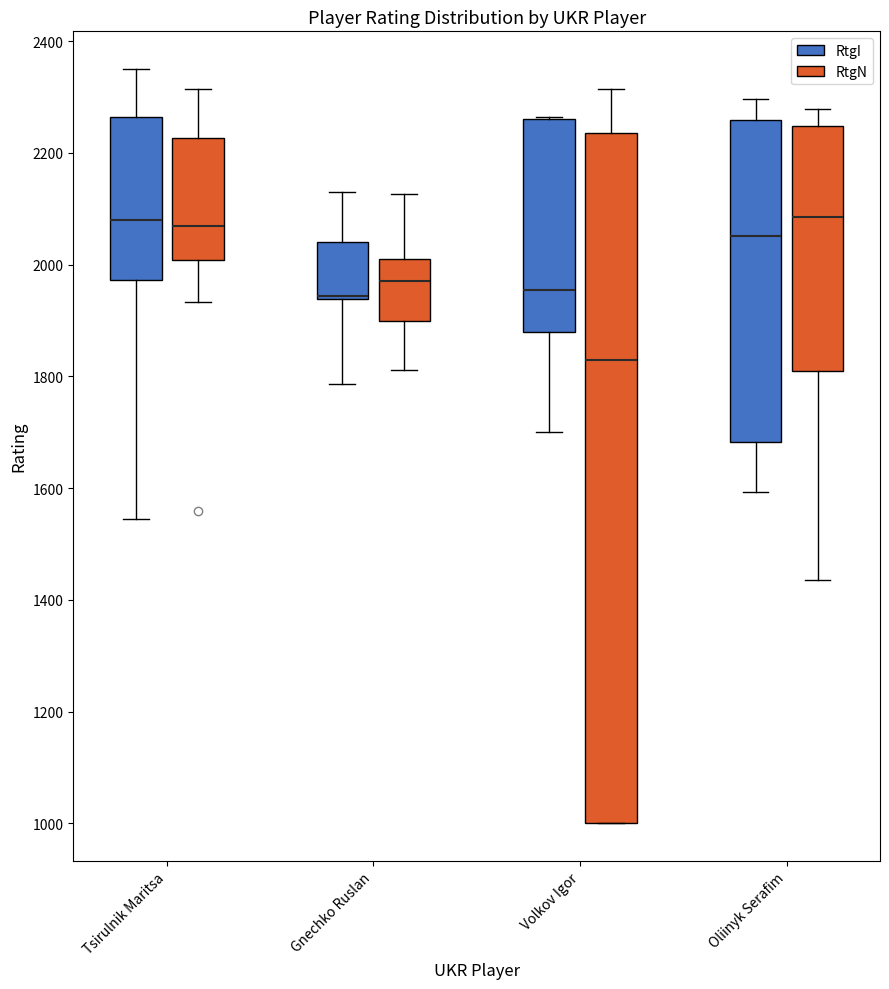

Reading left to right, transcribe this box plot: for each box, give where its median line is, the range the box spans, and where its two whiskers end, as read against the y-axis. The values are not printed on the chart, so give them approximately, as read against the axis.

Tsirulnik Maritsa (RtgI): median 2080, box 1980 to 2260, whiskers 1540 to 2360
Tsirulnik Maritsa (RtgN): median 2080, box 2000 to 2220, whiskers 1940 to 2320
Gnechko Ruslan (RtgI): median 1940, box 1940 to 2040, whiskers 1780 to 2140
Gnechko Ruslan (RtgN): median 1980, box 1900 to 2020, whiskers 1820 to 2120
Volkov Igor (RtgI): median 1960, box 1880 to 2260, whiskers 1700 to 2260
Volkov Igor (RtgN): median 1820, box 1000 to 2240, whiskers 1000 to 2320
Oliinyk Serafim (RtgI): median 2060, box 1680 to 2260, whiskers 1600 to 2300
Oliinyk Serafim (RtgN): median 2080, box 1800 to 2240, whiskers 1440 to 2280